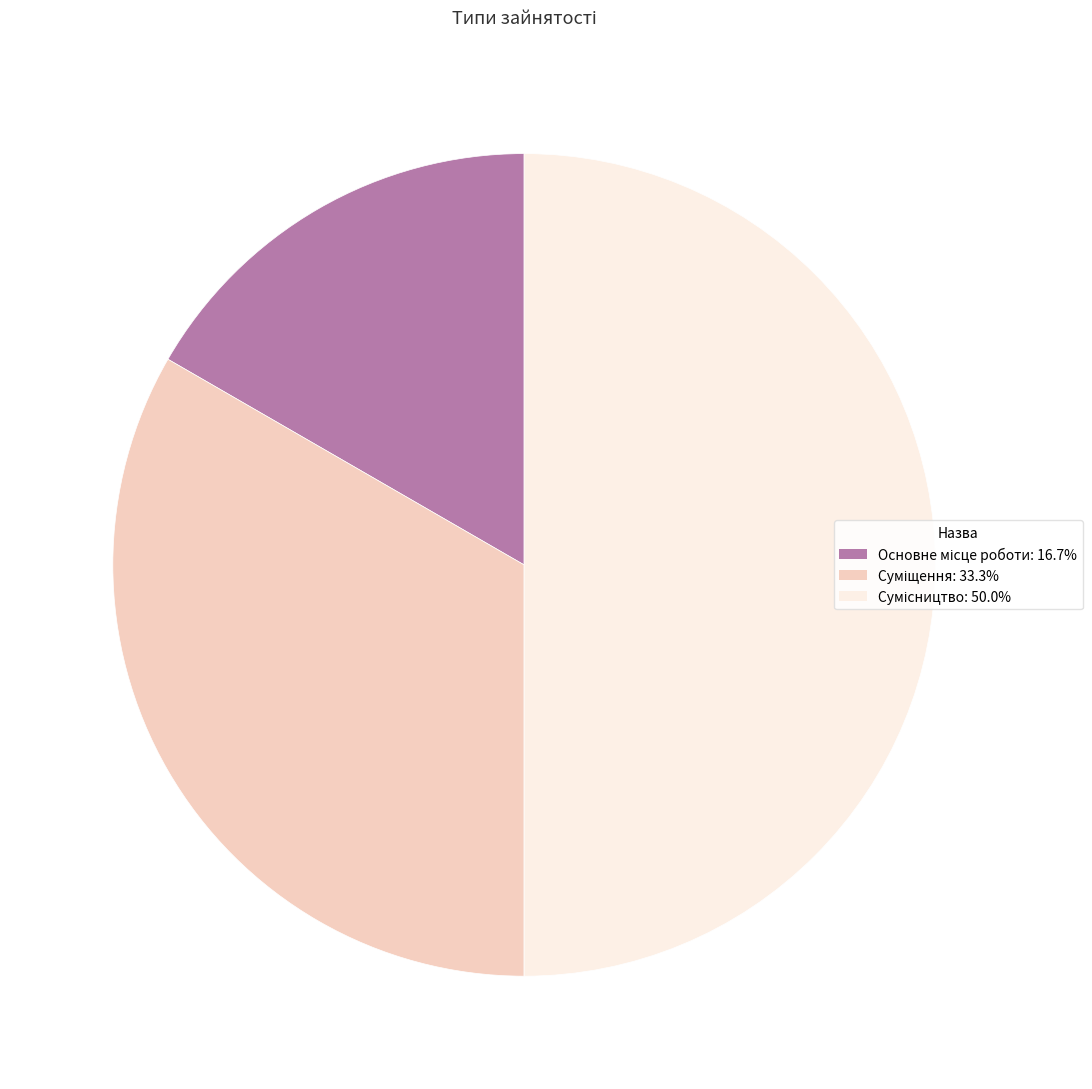

To the nearest percent, what percentage of the pie is Суміщення?

33%